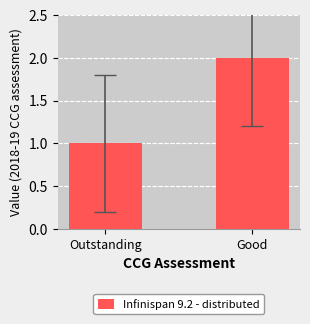

Reading left to right, what are all the values shown in this chart?

Outstanding=1	Good=2